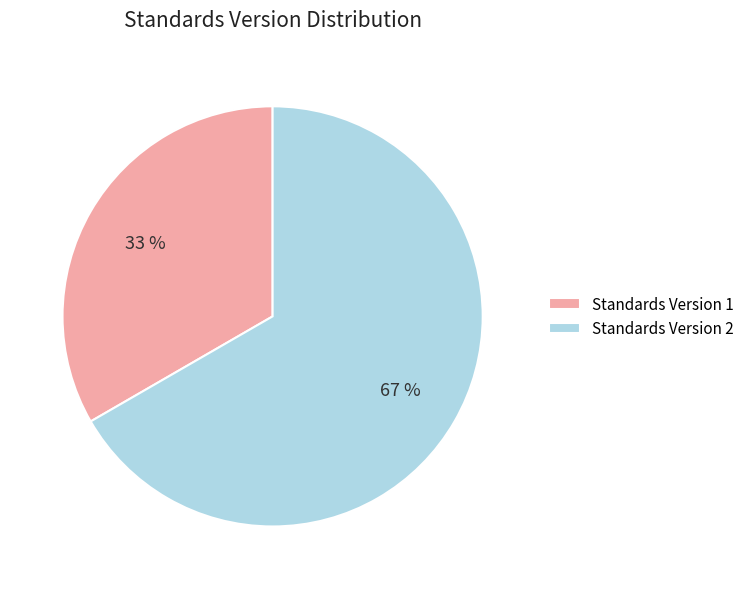

Which category has the smallest portion of the pie?

Standards Version 1